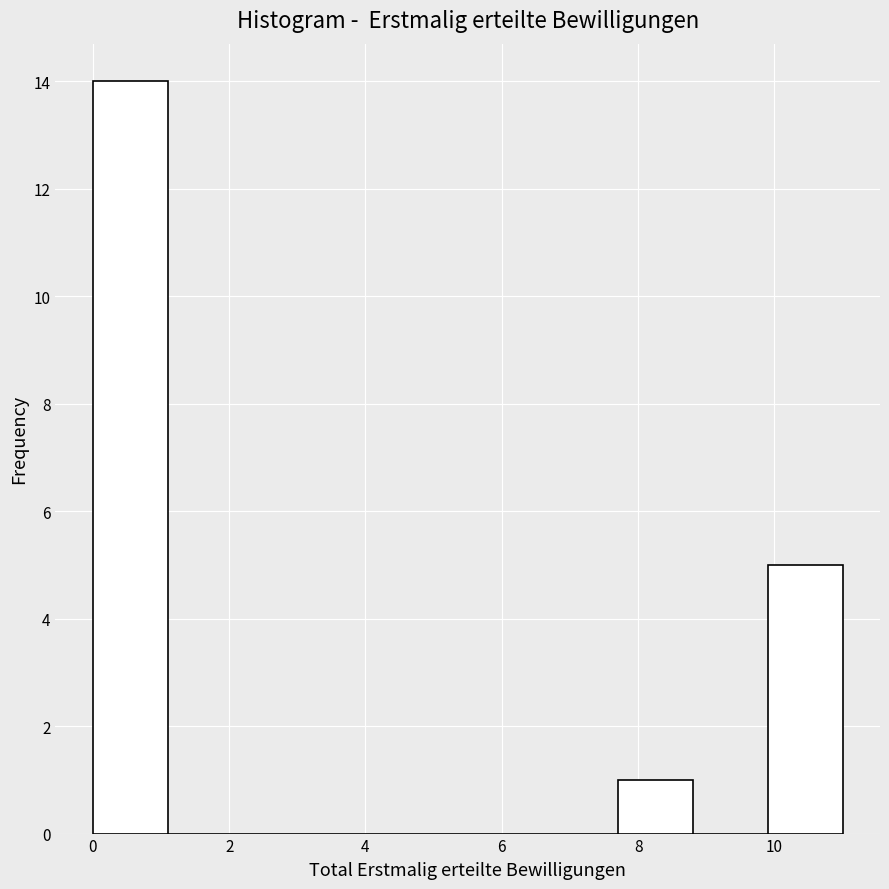

Which range on the x-axis has the tallest bar?

0.0 to 1.1